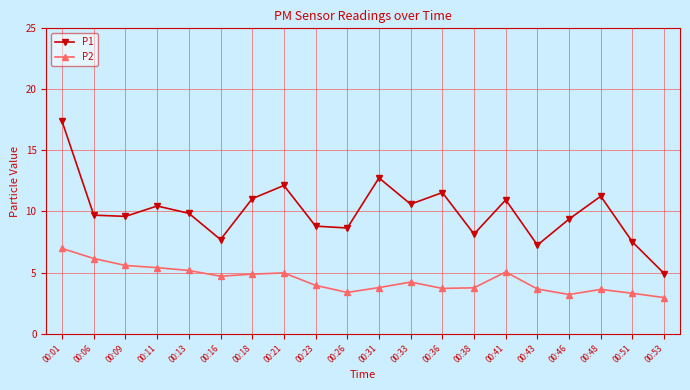

List the series in order of their peak value, lowest first.

P2, P1